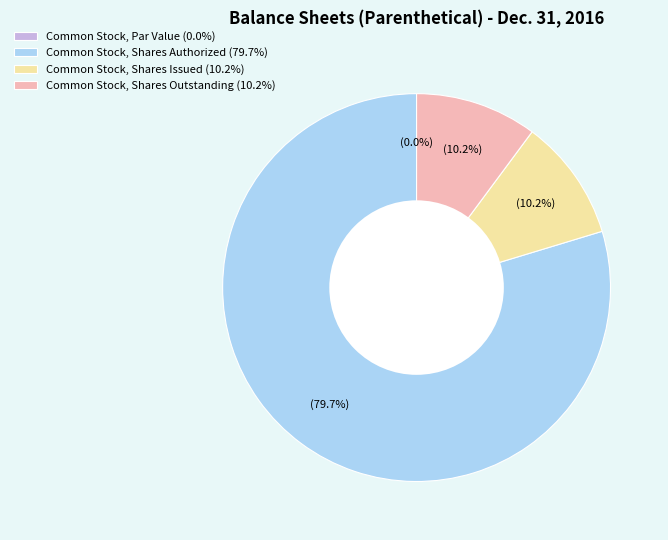

True or false: Common Stock, Shares Issued accounts for 15% of the total.

False